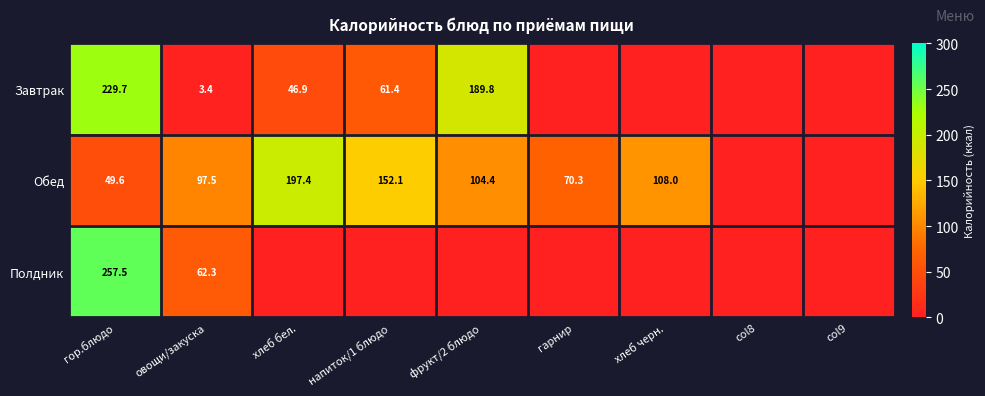

Is it true that Завтрак equals 341.4 at фрукт/2 блюдо?

False